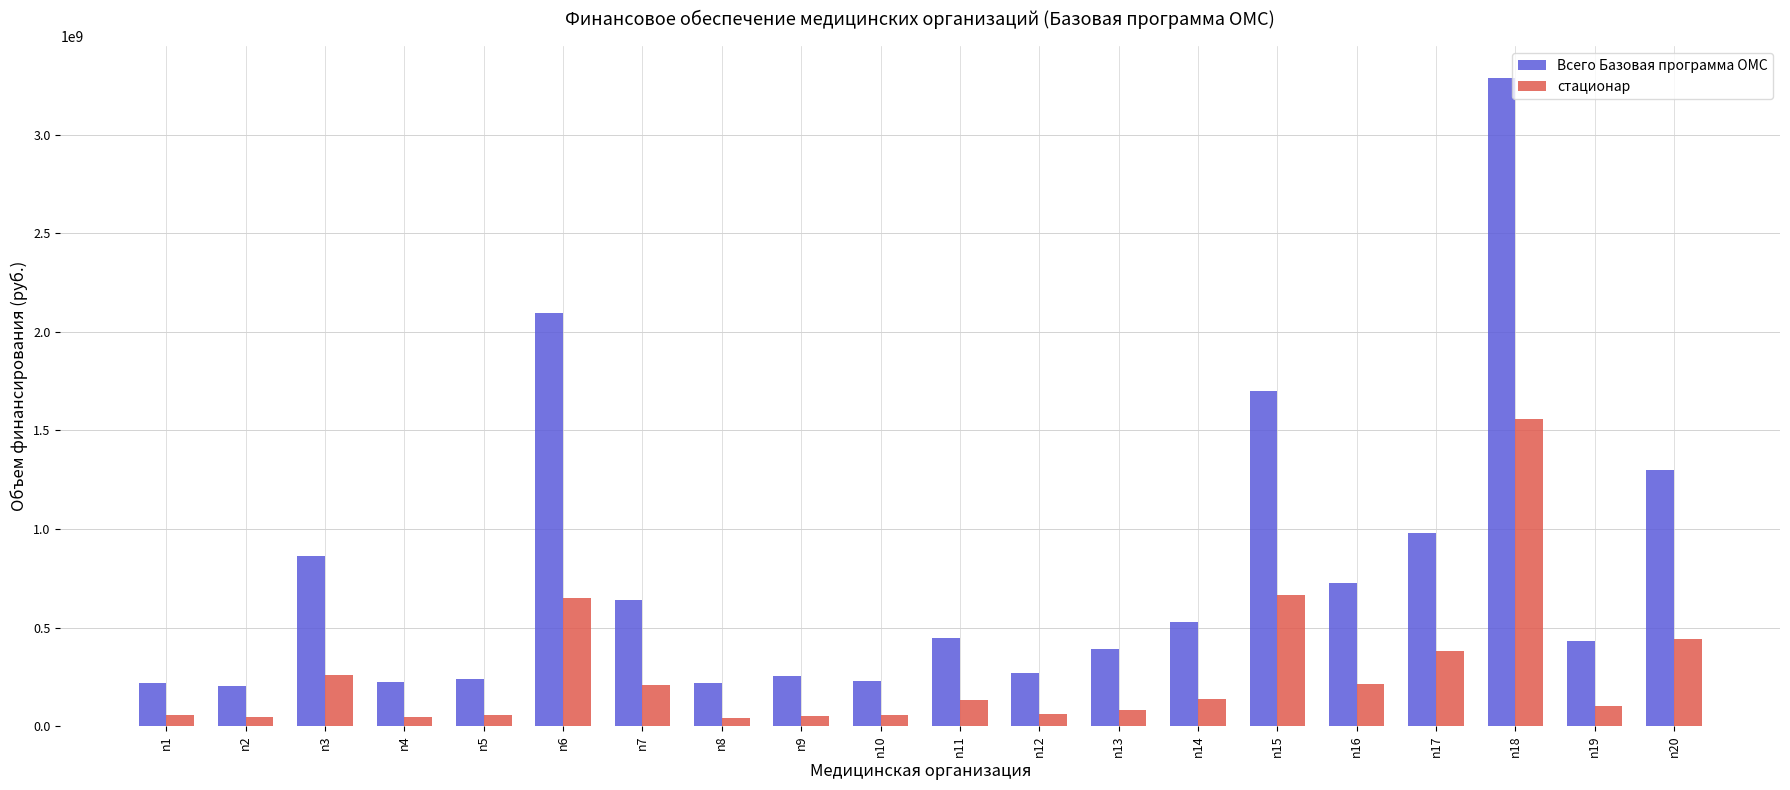

List the series in order of their overall mean, highest first.

Всего Базовая программа ОМС, стационар